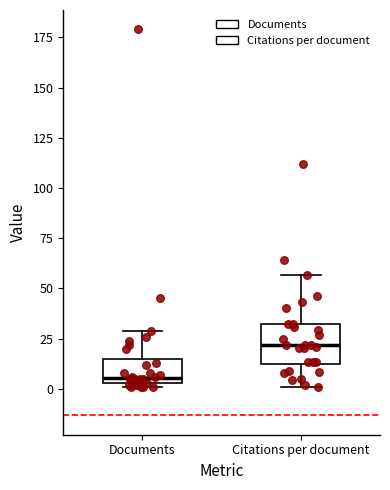

Reading left to right, transcribe this box plot: for each box, give where its median line is, the range the box spans, and where its two whiskers end, as read against the y-axis. The values are not printed on the chart, so give them approximately, as read against the axis.

Documents: median 5 (just above the box's lower edge), box 5 to 15, whiskers 0 to 30
Citations per document: median 20, box 10 to 30, whiskers 0 to 55